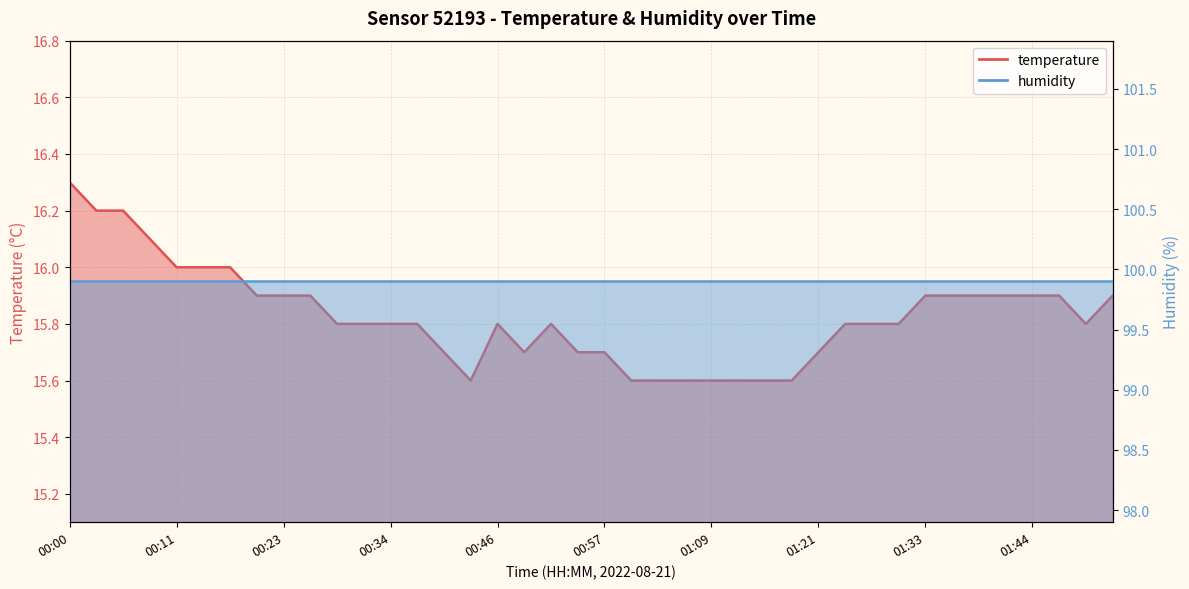

Reading right to left, extract all data points from this chart.

15.9	15.8	15.9	15.9	15.9	15.9	15.9	15.9	15.8	15.8	15.8	15.7	15.6	15.6	15.6	15.6	15.6	15.6	15.6	15.7	15.7	15.8	15.7	15.8	15.6	15.7	15.8	15.8	15.8	15.8	15.9	15.9	15.9	16.0	16.0	16.0	16.1	16.2	16.2	16.3